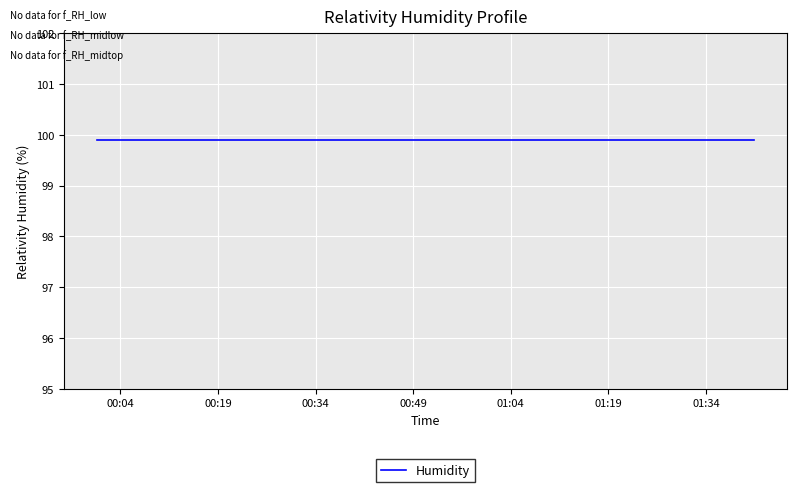

What is the sum of the Humidity values at 2023/10/10 01:33:36 and 2023/10/10 00:37:45?

199.8